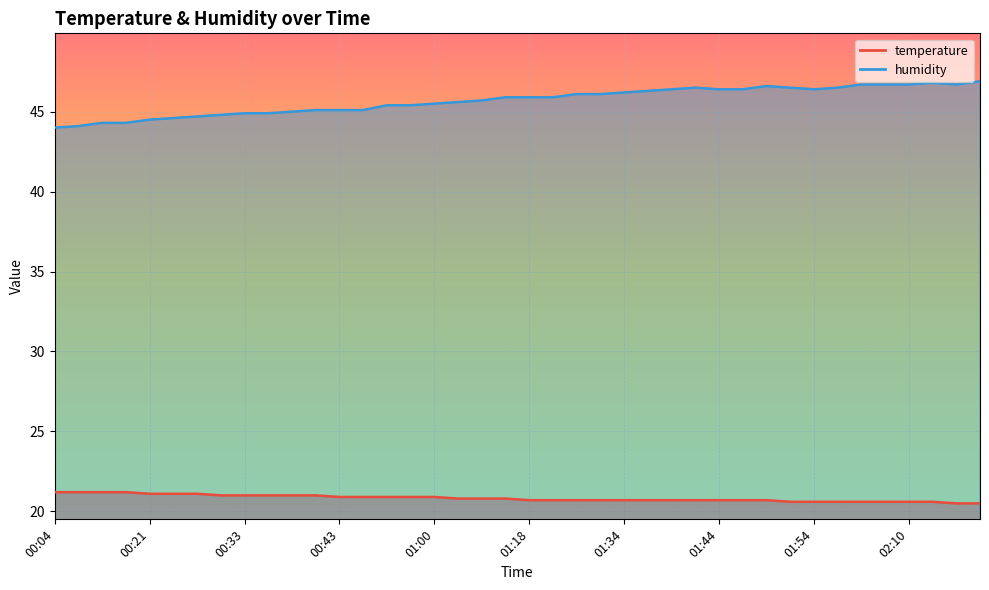

What is the highest value of the humidity series?

46.9